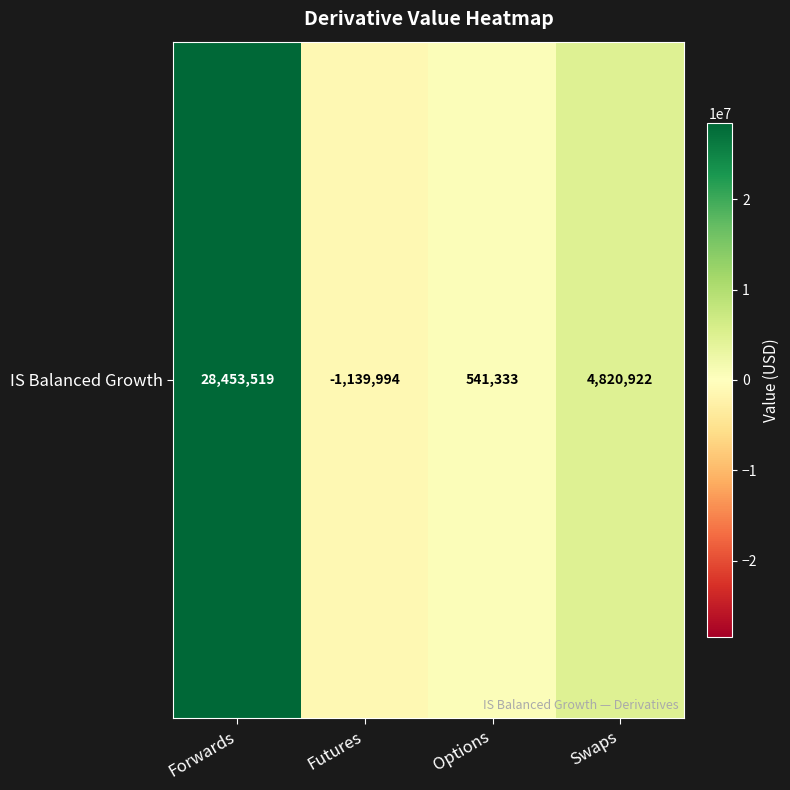

At which label does the data first exceed 4820921?

Forwards